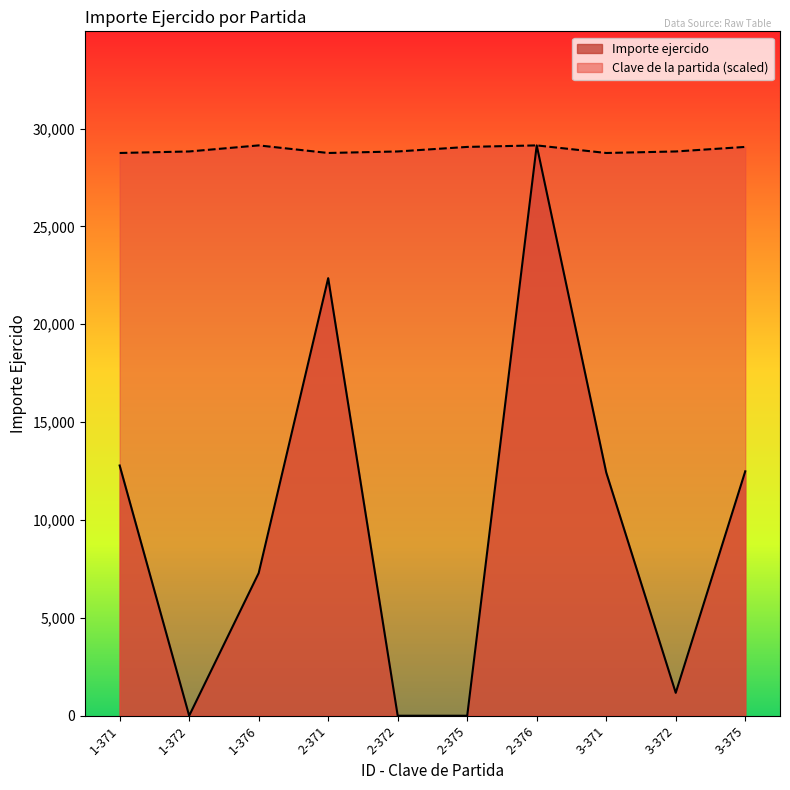

Reading right to left, transcribe all the data shown in this chart.

Importe ejercido: 12488.0	1170.0	12428.0	29138.9	0.0	0.0	22356.0	7288.8	0.0	12784.0
Clave de la partida: 29061.4	28829.0	28751.5	29138.9	29061.4	28829.0	28751.5	29138.9	28829.0	28751.5